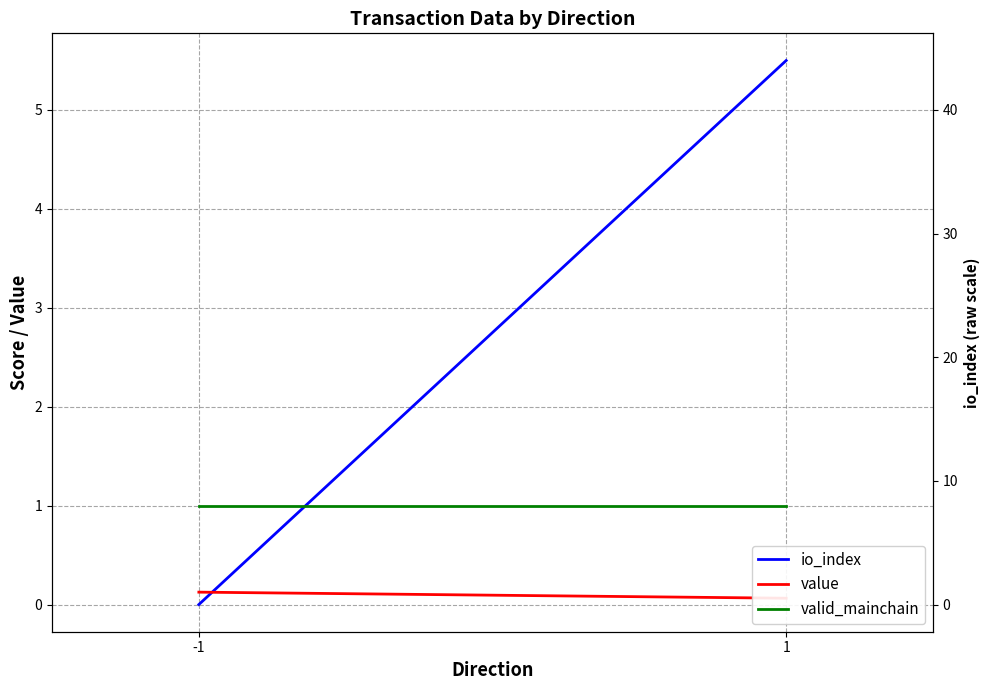

Which series changed the most between -1 and 1?

io_index